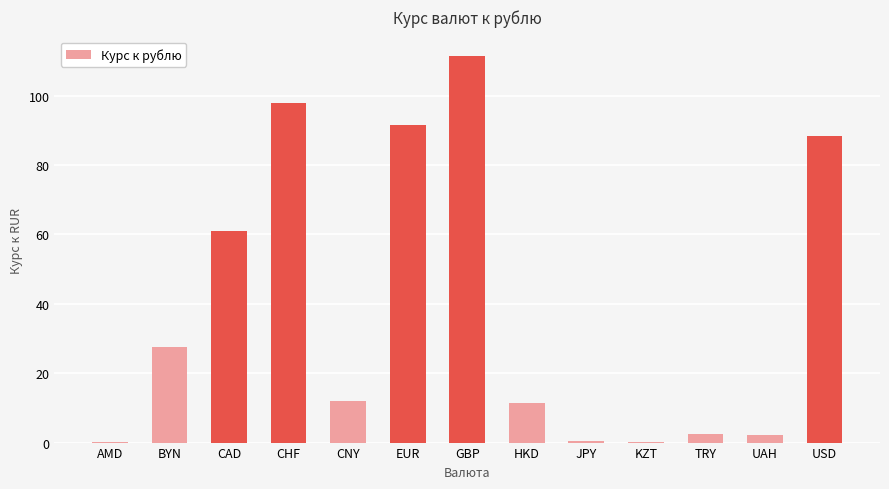

At which category does the chart reach its peak across all series?

GBP